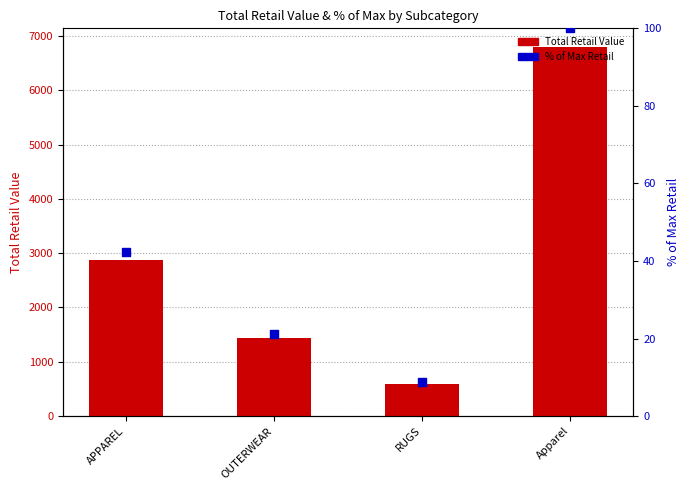

Which series reaches the minimum Y coordinate?

% of Max Retail